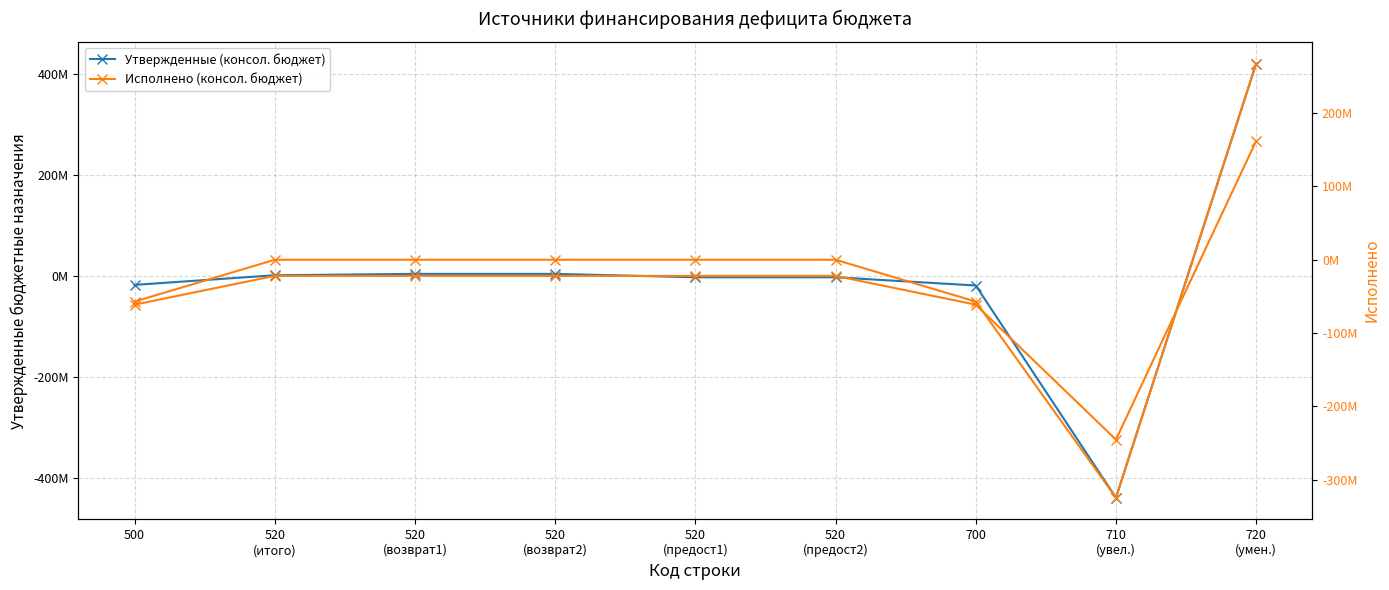

How many negative values does the Утвержденные (консол. бюджет) series have?

5